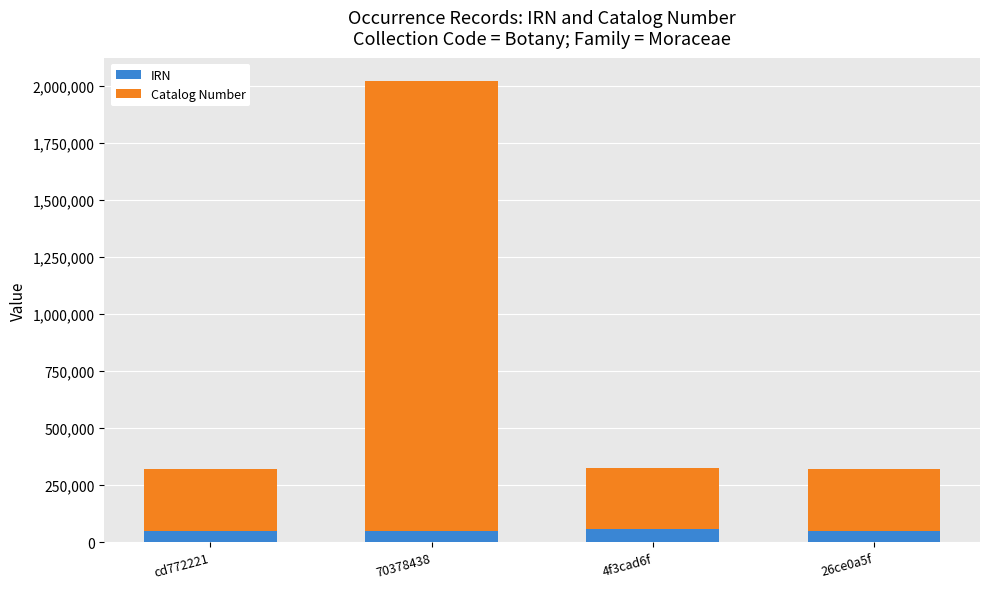

The IRN series shows 50703 at 70378438. True or false?

True